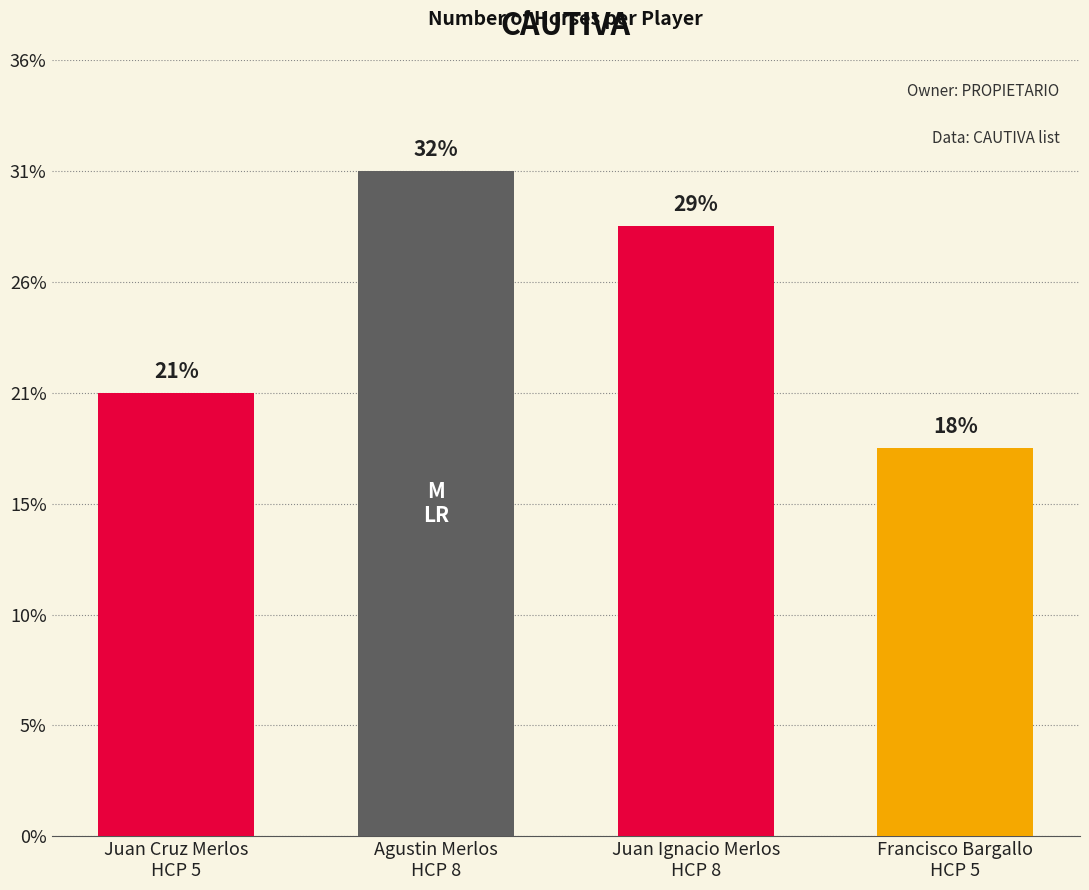

True or false: the data shows 8 at Juan Cruz Merlos
HCP 5.

True